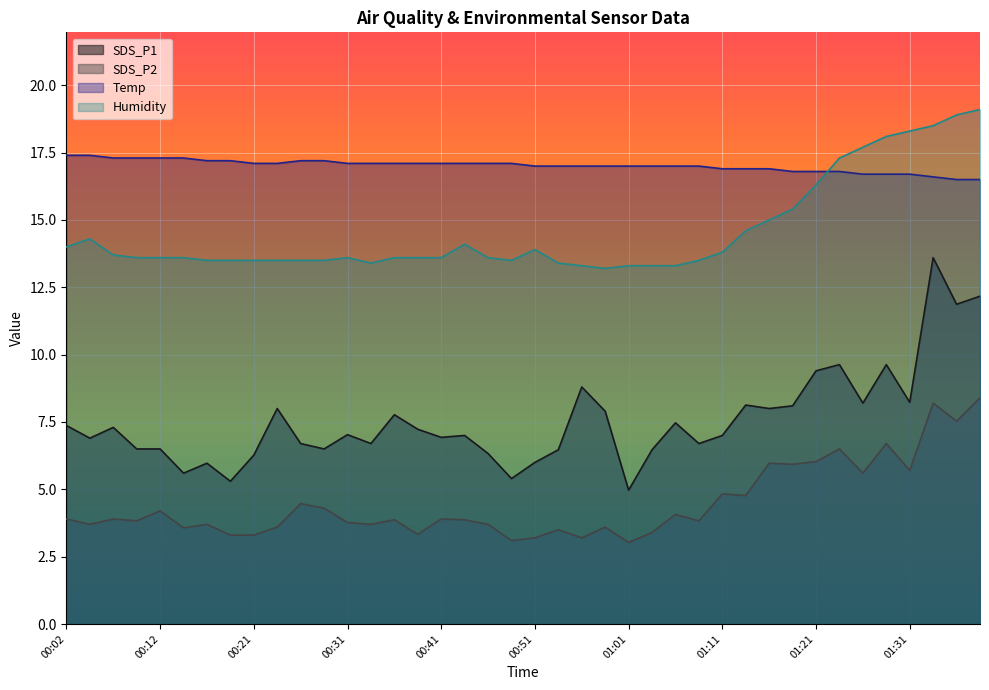

True or false: SDS_P2 has a value of 3.1 at 00:49.

True